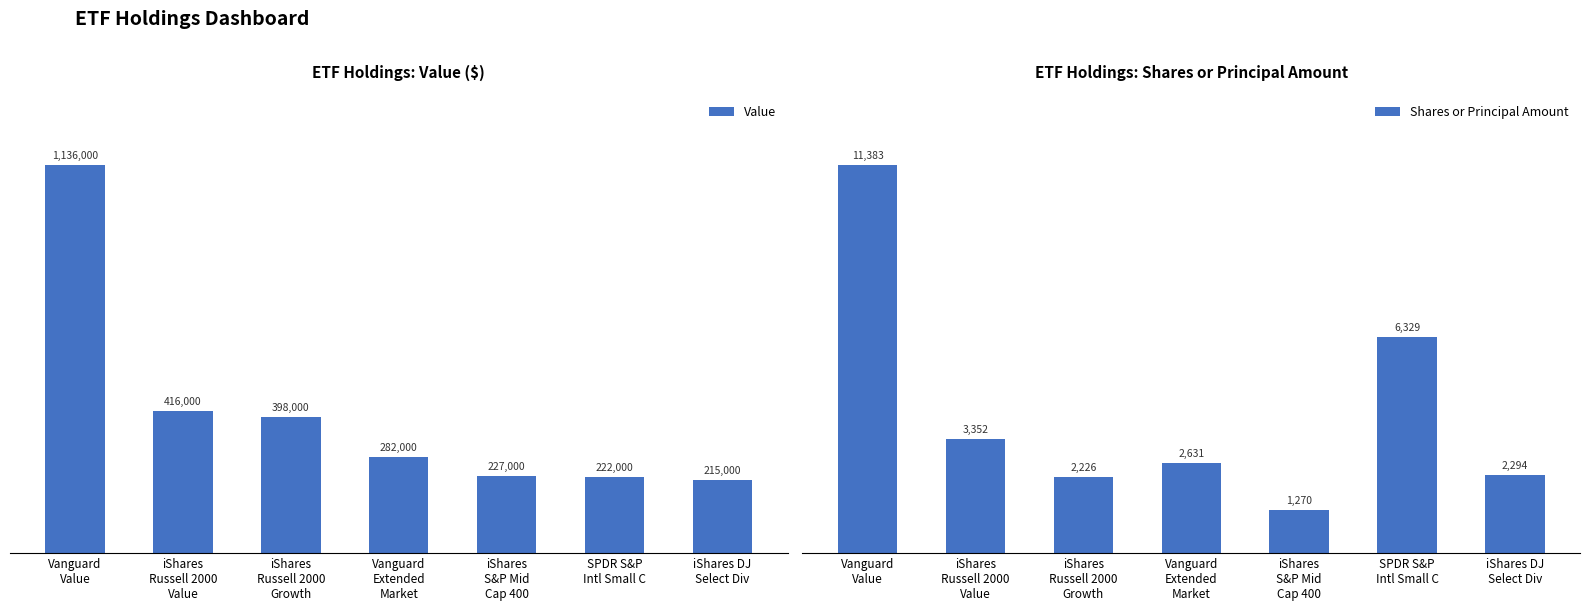

What value does the Value series have at SPDR S&P
Intl Small C?

222000